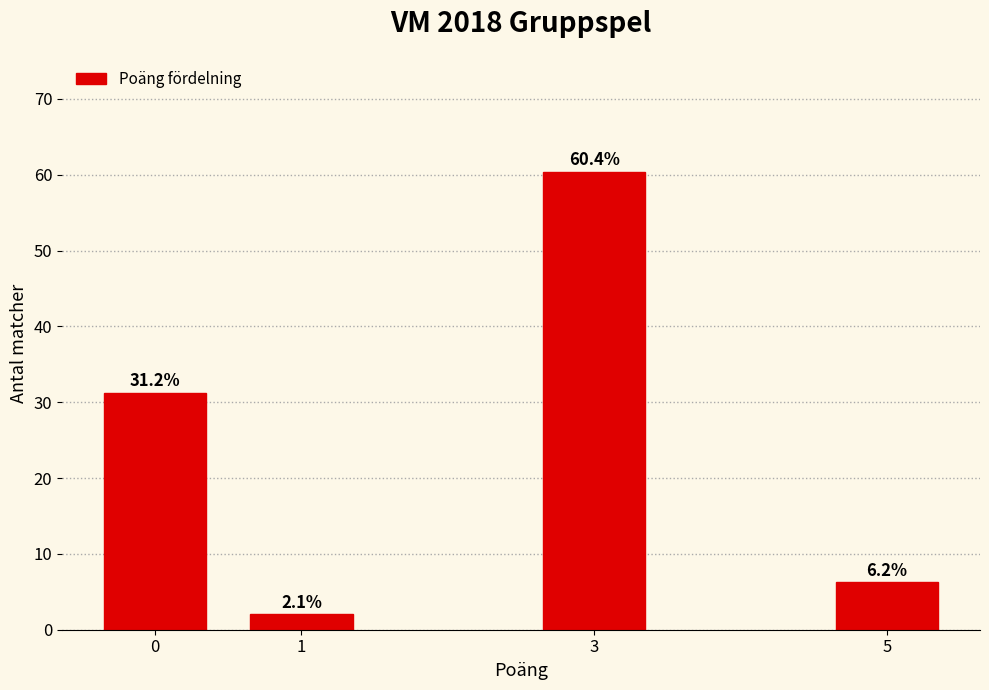

Between 3 and 0, which is larger?

3